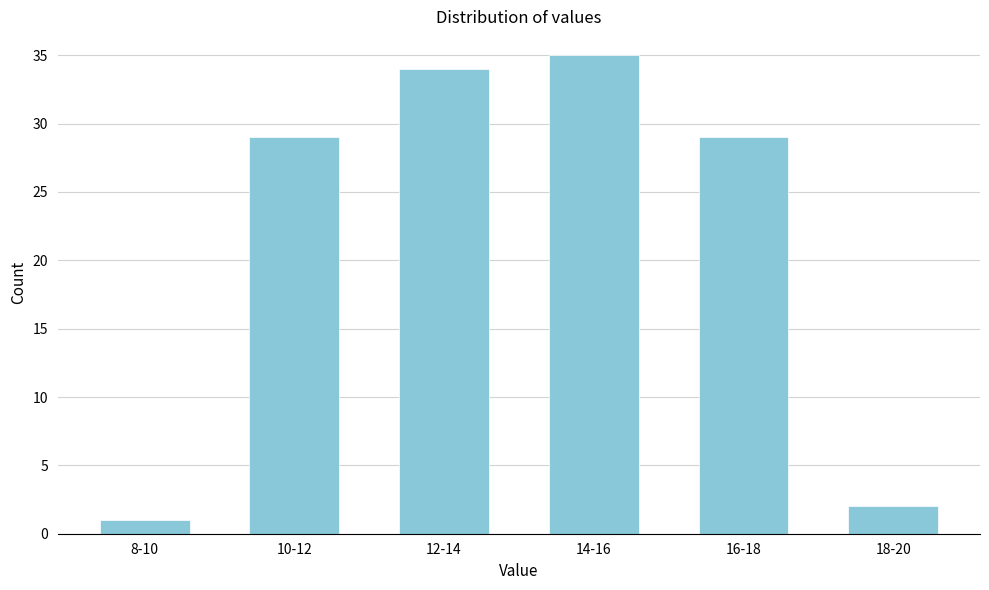

Reading left to right, transcribe all the data shown in this chart.

8-10=1	10-12=29	12-14=34	14-16=35	16-18=29	18-20=2